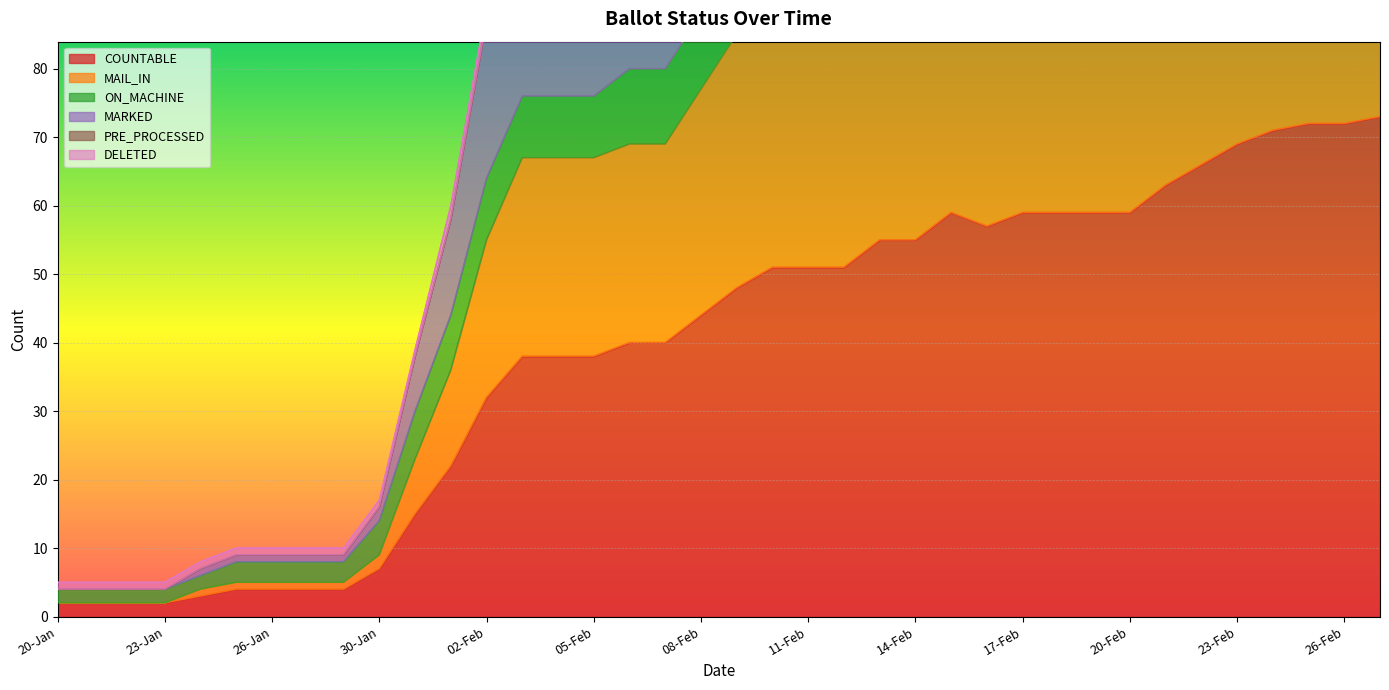

What is the label of the 34th point from the left?

23-Feb